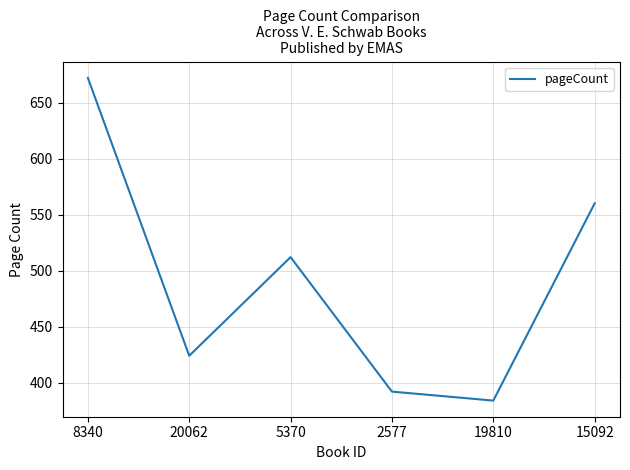

The value at 15092 is 560. True or false?

True